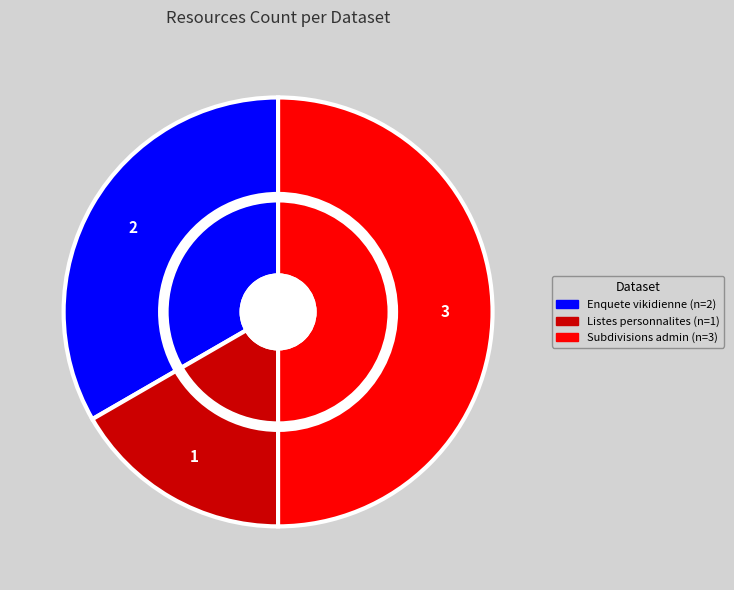

To the nearest percent, what is the average slice percentage?

33%